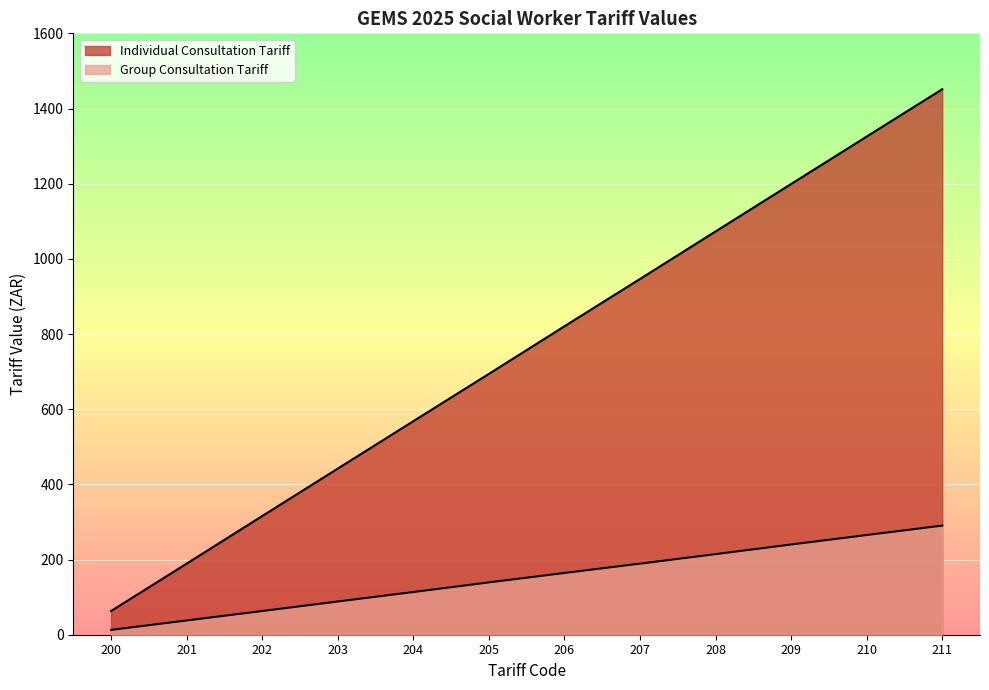

True or false: Group Consultation Tariff has a value of 240.0 at 209.

True